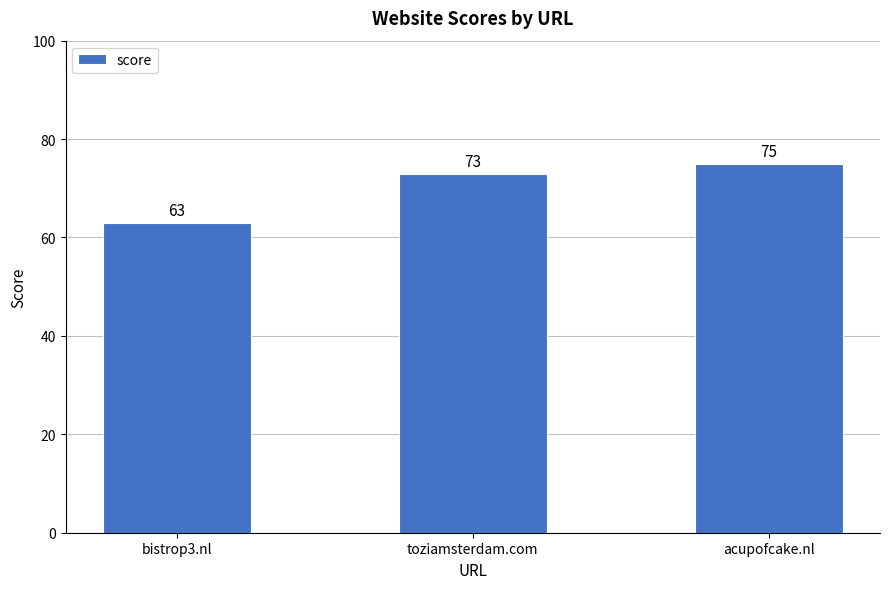

At which label is the value closest to 69?

toziamsterdam.com